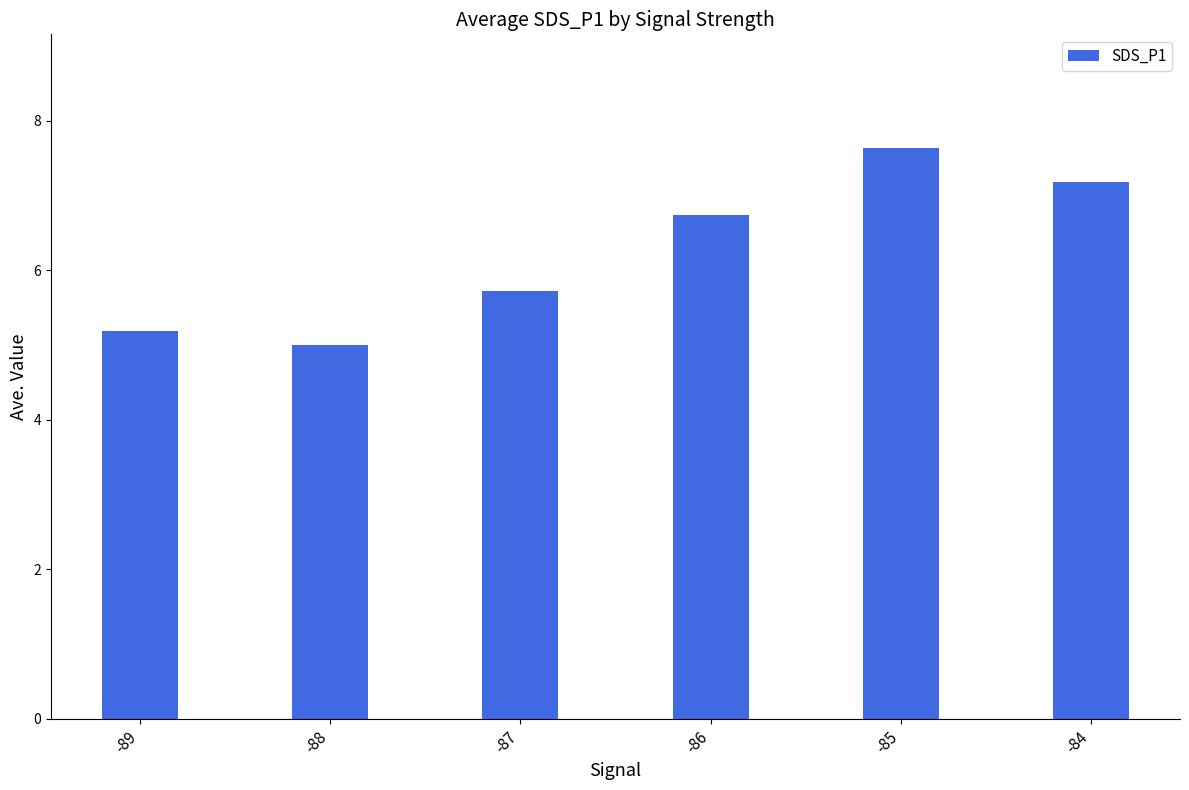

Is it true that the value at -88 is 5.0?

True